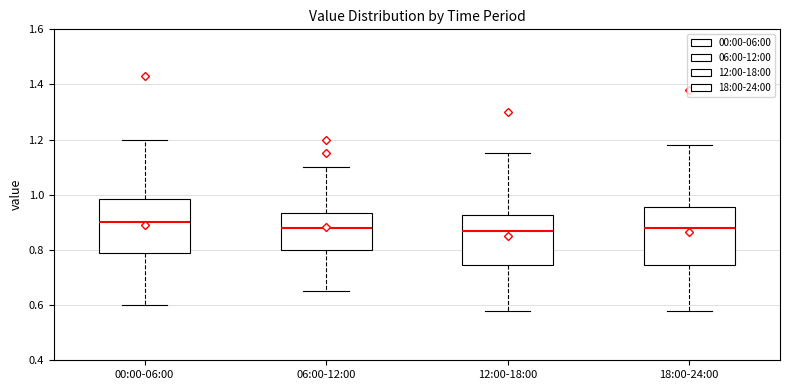

Which box's median line is the highest?

00:00-06:00